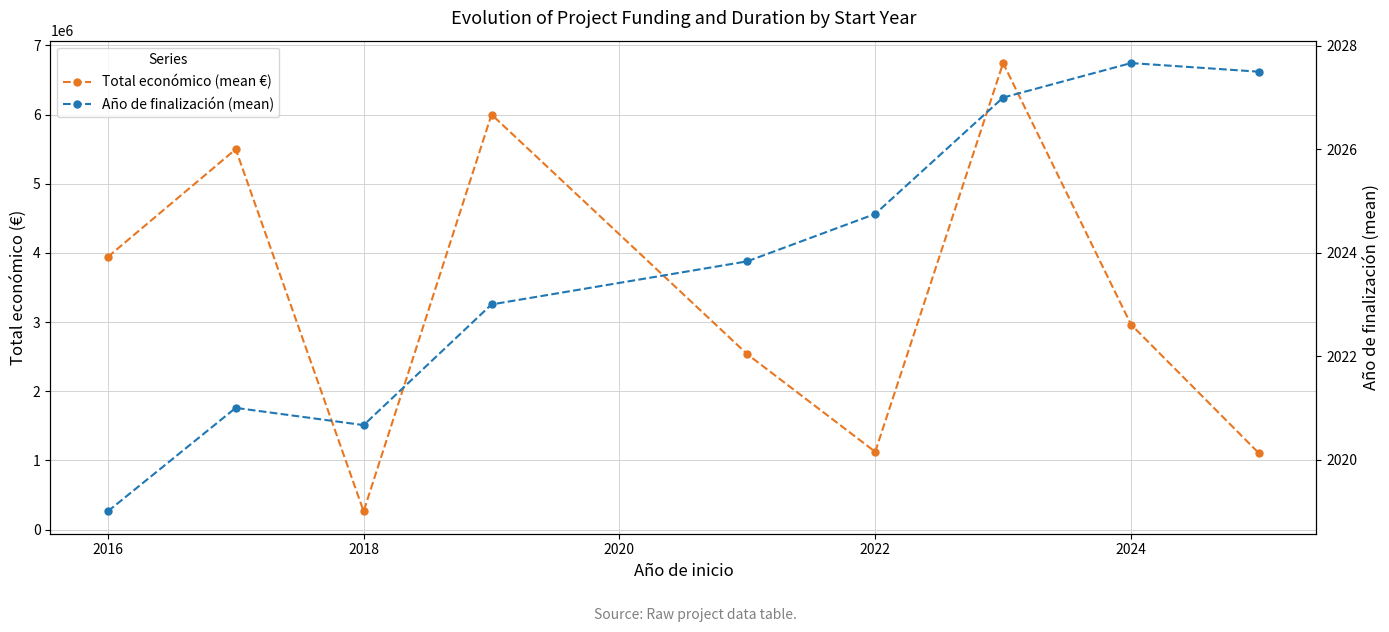

Which series has the widest spread of values?

Total económico (mean €)